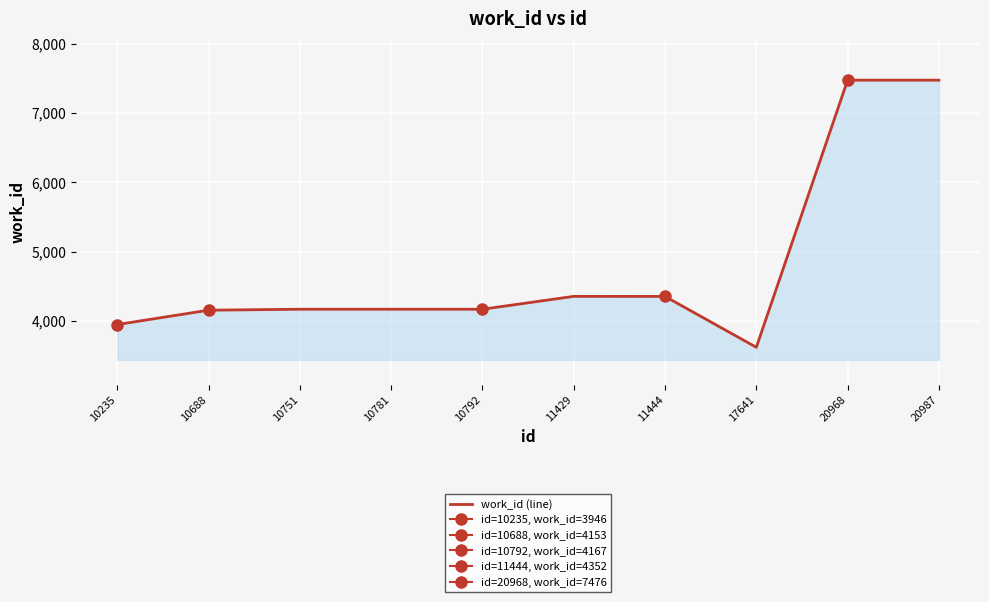

Which label corresponds to the smallest value in the chart?

17641